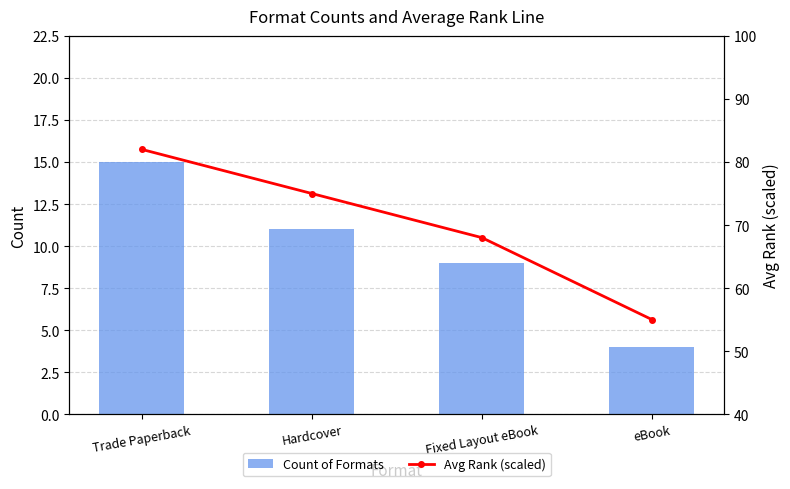

What is the label of the 2nd bar from the left?

Hardcover